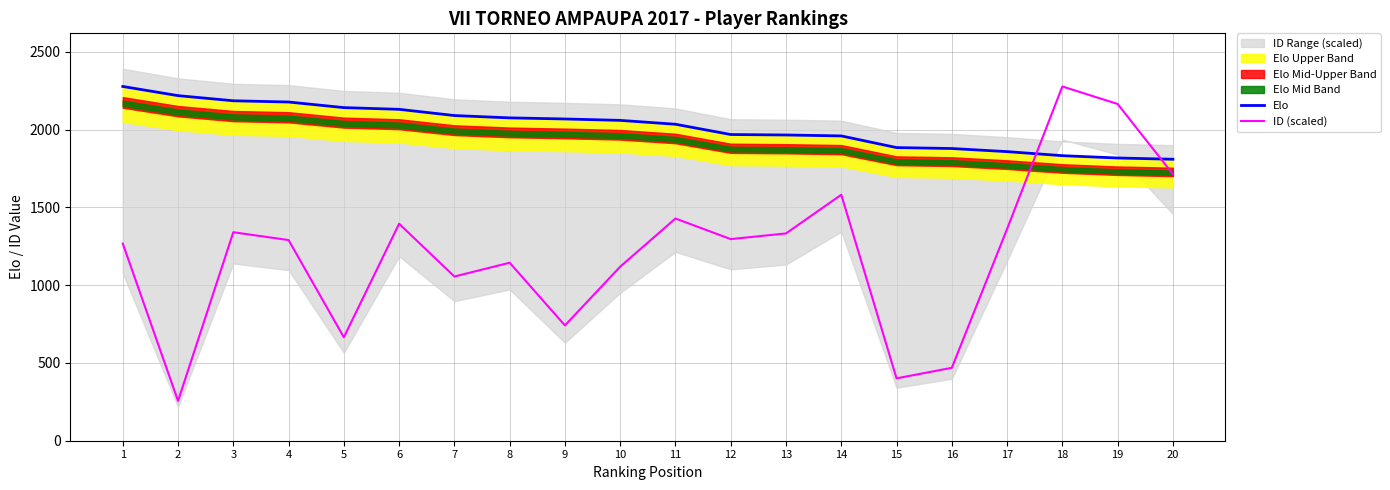

Reading right to left, extract all data points from this chart.

Elo: 20=1810.0	19=1818.0	18=1833.0	17=1859.0	16=1879.0	15=1885.0	14=1960.0	13=1966.0	12=1969.0	11=2035.0	10=2060.0	9=2069.0	8=2076.0	7=2091.0	6=2131.0	5=2142.0	4=2178.0	3=2186.0	2=2219.0	1=2278.0
ID (scaled): 20=1714.7	19=2165.5	18=2278.0	17=1361.7	16=468.8	15=401.1	14=1581.8	13=1333.0	12=1296.4	11=1428.9	10=1119.1	9=741.4	8=1144.6	7=1055.9	6=1395.1	5=665.2	4=1290.3	3=1340.7	2=256.1	1=1267.7